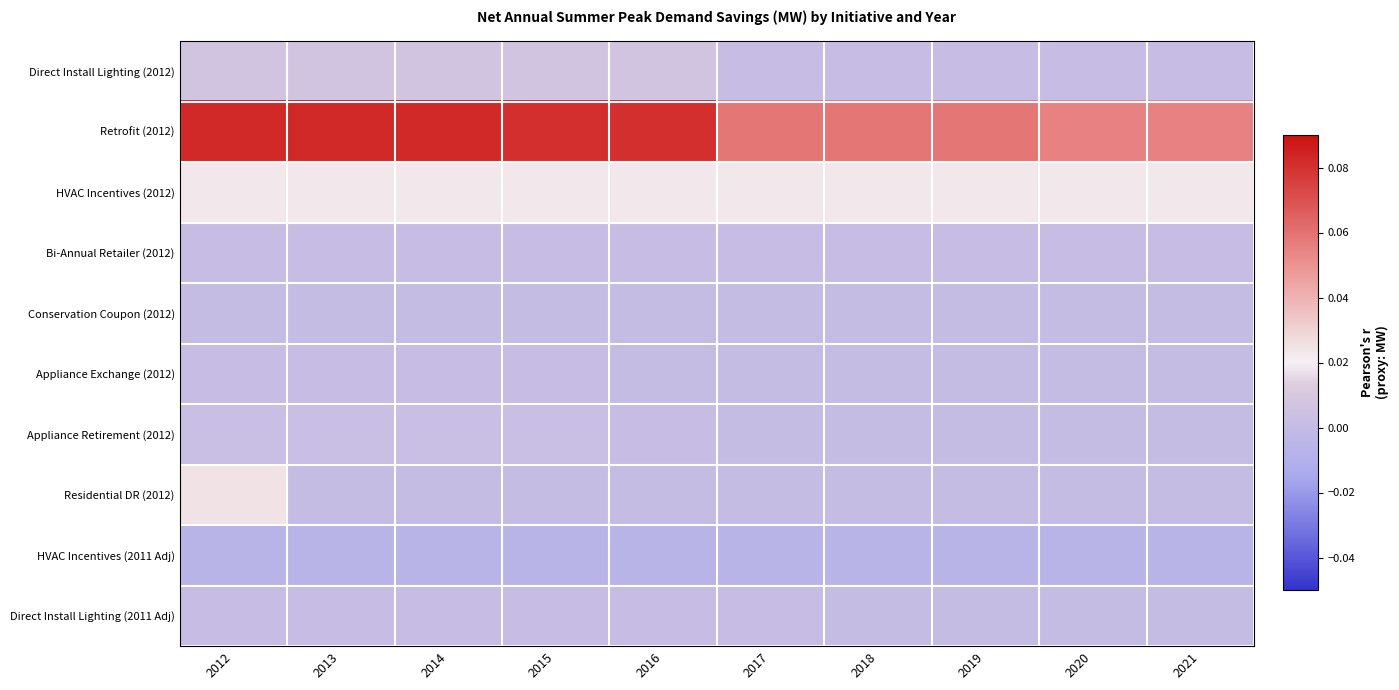

Reading left to right, list all the values displayed in this chart.

Direct Install Lighting (2012): 2012=0.0	2013=0.0	2014=0.0	2015=0.0	2016=0.0	2017=0.0	2018=0.0	2019=0.0	2020=0.0	2021=0.0
Retrofit (2012): 2012=0.1	2013=0.1	2014=0.1	2015=0.1	2016=0.1	2017=0.1	2018=0.1	2019=0.1	2020=0.1	2021=0.1
HVAC Incentives (2012): 2012=0.0	2013=0.0	2014=0.0	2015=0.0	2016=0.0	2017=0.0	2018=0.0	2019=0.0	2020=0.0	2021=0.0
Bi-Annual Retailer (2012): 2012=0.0	2013=0.0	2014=0.0	2015=0.0	2016=0.0	2017=0.0	2018=0.0	2019=0.0	2020=0.0	2021=0.0
Conservation Coupon (2012): 2012=0.0	2013=0.0	2014=0.0	2015=0.0	2016=0.0	2017=0.0	2018=0.0	2019=0.0	2020=0.0	2021=0.0
Appliance Exchange (2012): 2012=0.0	2013=0.0	2014=0.0	2015=0.0	2016=0.0	2017=0.0	2018=0.0	2019=0.0	2020=0.0	2021=0.0
Appliance Retirement (2012): 2012=0.0	2013=0.0	2014=0.0	2015=0.0	2016=0.0	2017=0.0	2018=0.0	2019=0.0	2020=0.0	2021=0.0
Residential DR (2012): 2012=0.0	2013=0.0	2014=0.0	2015=0.0	2016=0.0	2017=0.0	2018=0.0	2019=0.0	2020=0.0	2021=0.0
HVAC Incentives (2011 Adj): 2012=-0.0	2013=-0.0	2014=-0.0	2015=-0.0	2016=-0.0	2017=-0.0	2018=-0.0	2019=-0.0	2020=-0.0	2021=-0.0
Direct Install Lighting (2011 Adj): 2012=0.0	2013=0.0	2014=0.0	2015=0.0	2016=0.0	2017=0.0	2018=0.0	2019=0.0	2020=0.0	2021=0.0